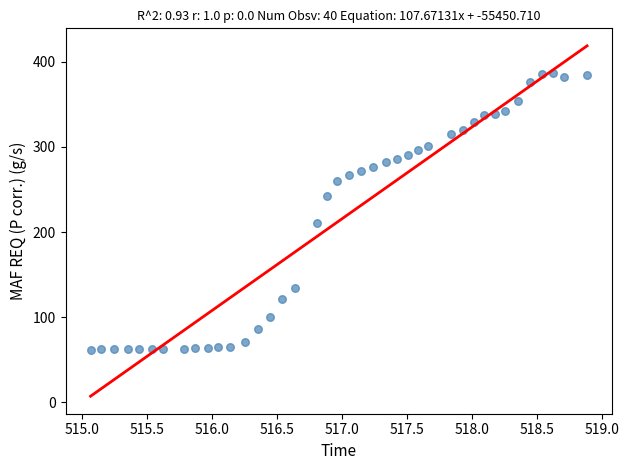

What Y value in the scatter plot is closest to 224?

210.4